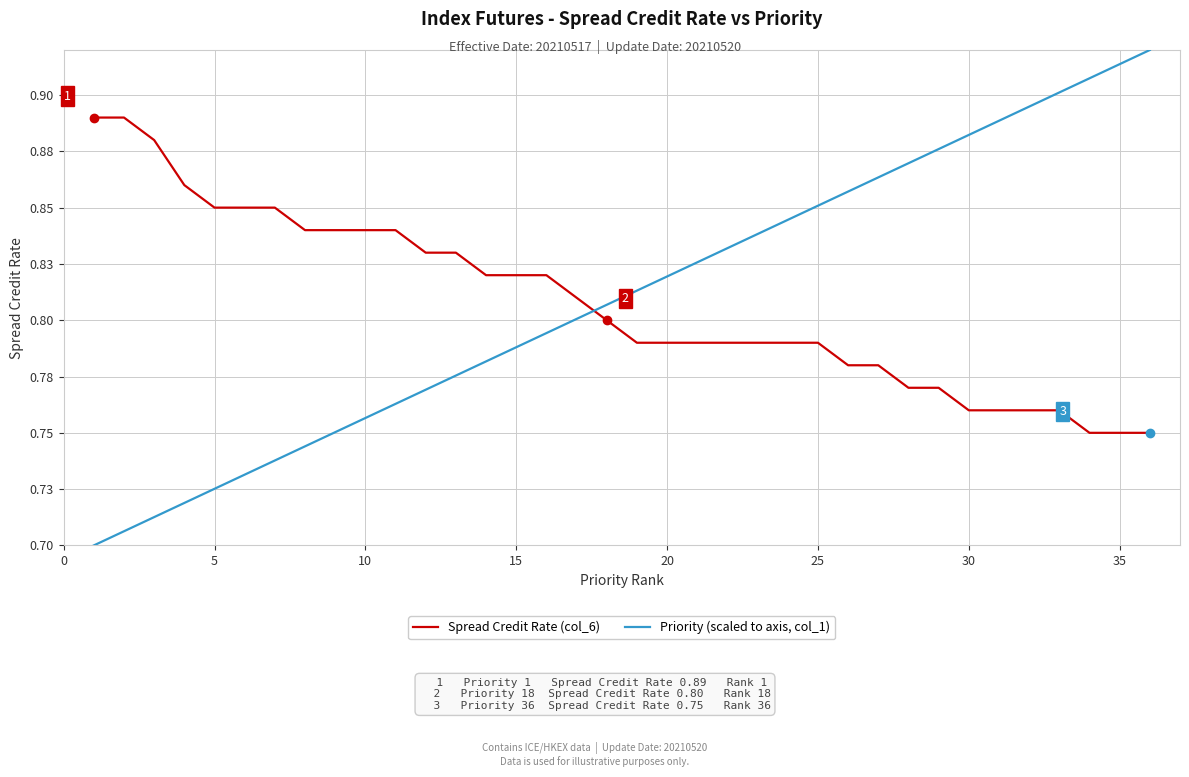

Reading right to left, what are all the values shown in this chart?

Spread Credit Rate (col_6): 0.8	0.8	0.8	0.8	0.8	0.8	0.8	0.8	0.8	0.8	0.8	0.8	0.8	0.8	0.8	0.8	0.8	0.8	0.8	0.8	0.8	0.8	0.8	0.8	0.8	0.8	0.8	0.8	0.8	0.8	0.8	0.8	0.9	0.9	0.9	0.9
Priority (scaled to axis, col_1): 0.9	0.9	0.9	0.9	0.9	0.9	0.9	0.9	0.9	0.9	0.9	0.9	0.8	0.8	0.8	0.8	0.8	0.8	0.8	0.8	0.8	0.8	0.8	0.8	0.8	0.8	0.8	0.8	0.7	0.7	0.7	0.7	0.7	0.7	0.7	0.7